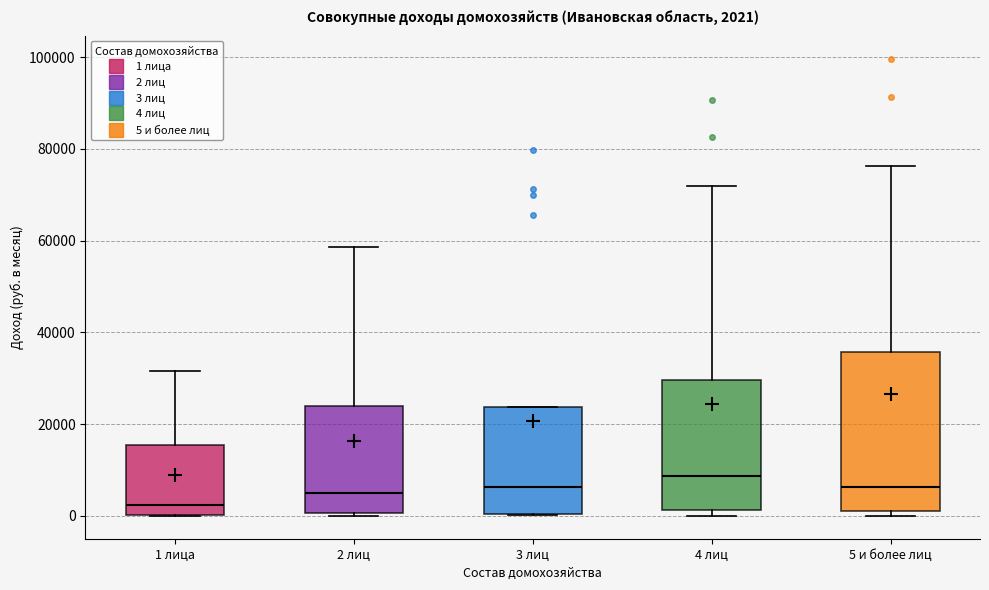

Which box has the highest median line?

4 лиц